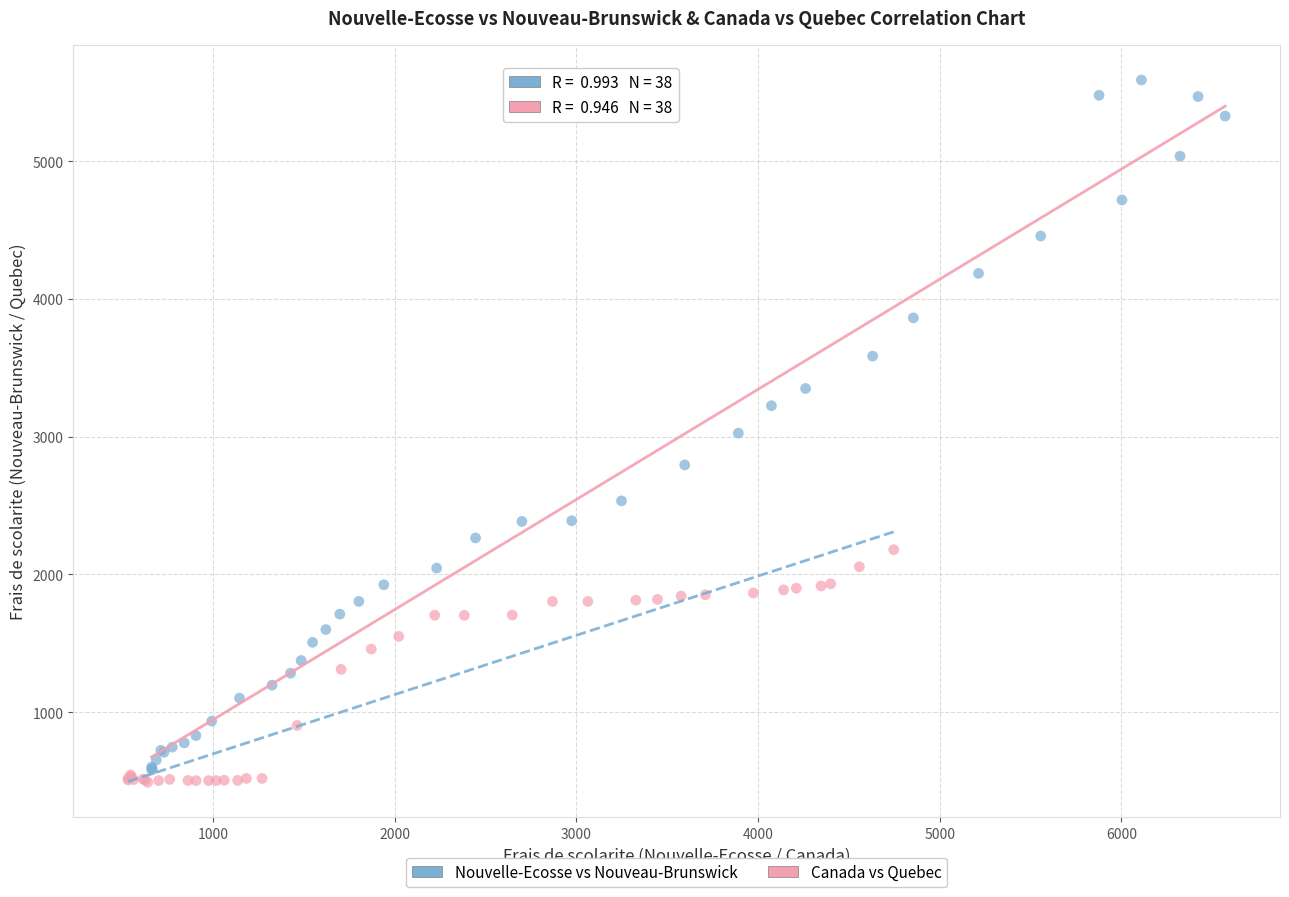

Which series has the largest Y range (max minus min)?

Nouvelle-Ecosse vs Nouveau-Brunswick